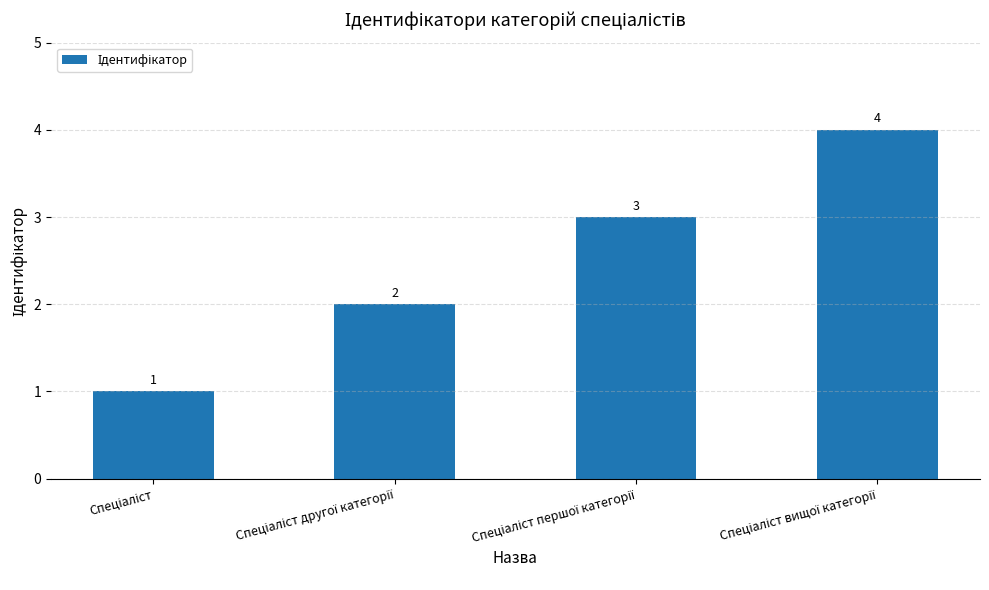

What is the maximum value shown in the chart?

4